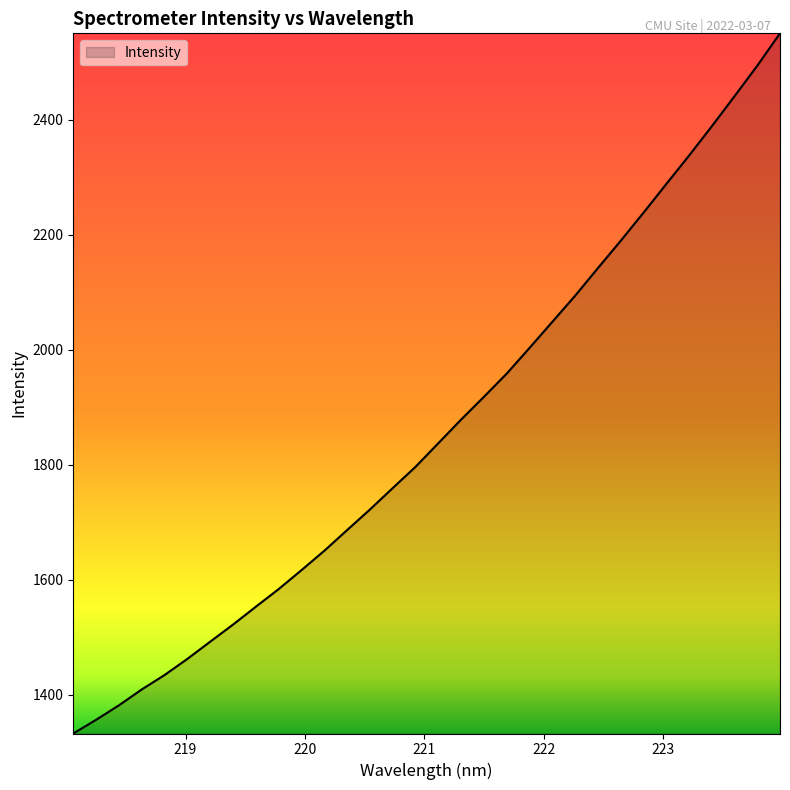

What is the greatest value displayed?

2549.9